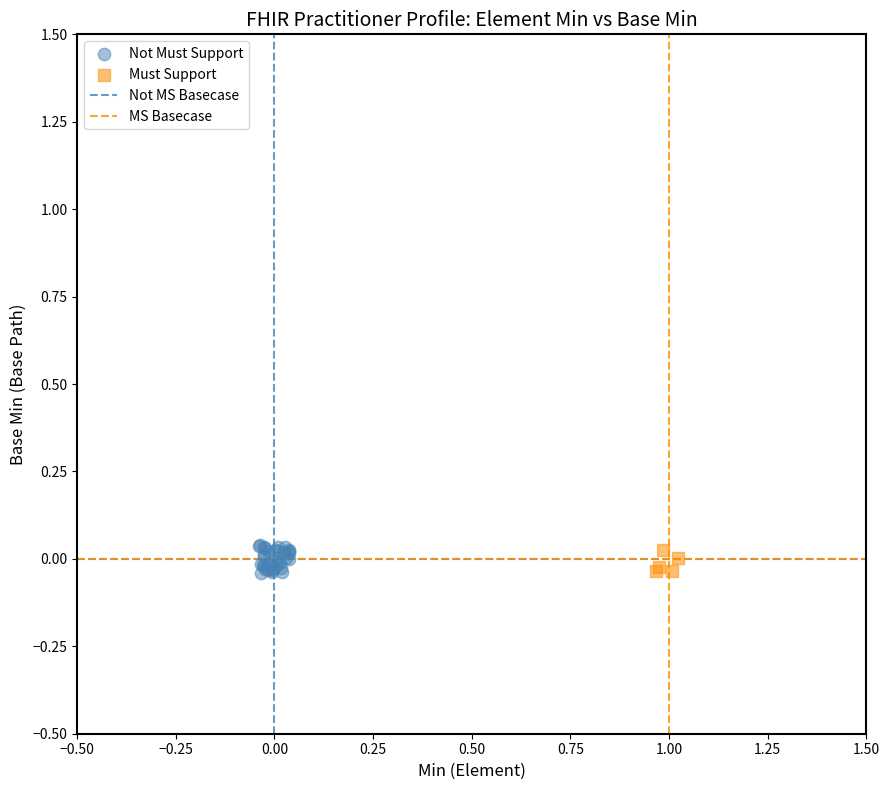

Which series has the widest spread of Y values?

Not Must Support